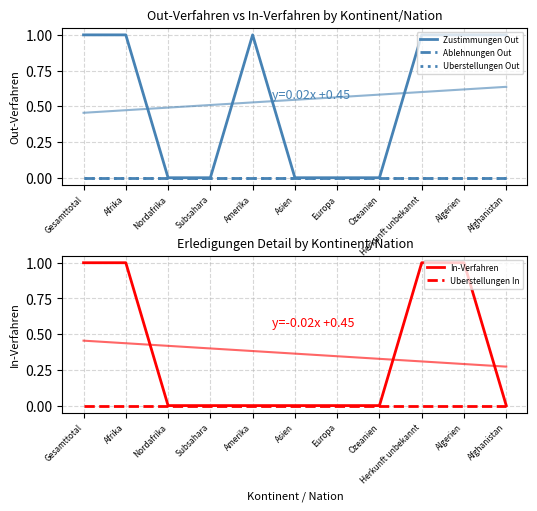

Reading right to left, what are all the values shown in this chart?

Zustimmungen Out: 1	1	1	0	0	0	1	0	0	1	1
Ablehnungen Out: 0	0	0	0	0	0	0	0	0	0	0
Uberstellungen Out: 0	0	0	0	0	0	0	0	0	0	0
In-Verfahren: 0	1	1	0	0	0	0	0	0	1	1
Uberstellungen In: 0	0	0	0	0	0	0	0	0	0	0